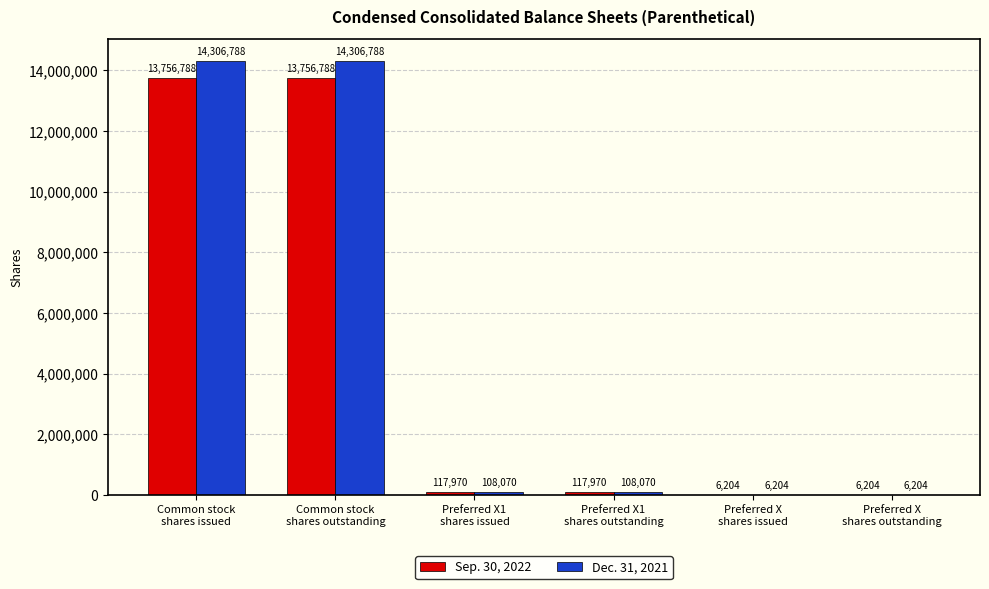

What is the sum of the Sep. 30, 2022 values at Common stock
shares outstanding and Preferred X1
shares outstanding?

13874758